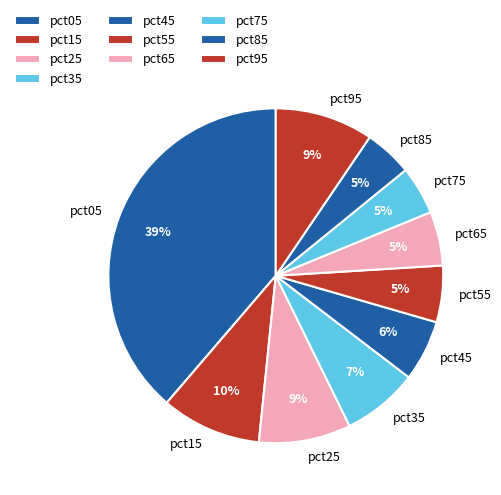

Combined, do pct05 and pct75 account for over 50%?

No